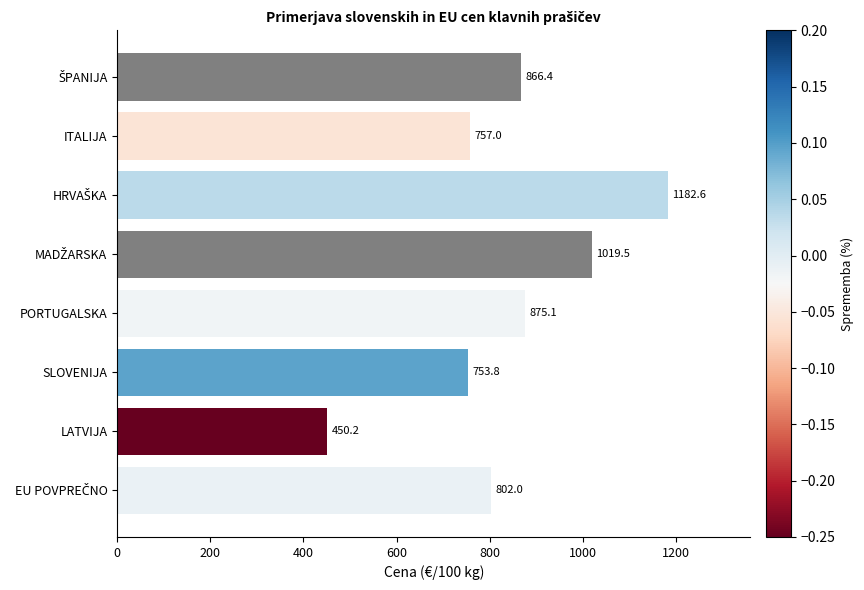

Which has a higher value, ITALIJA or SLOVENIJA?

ITALIJA